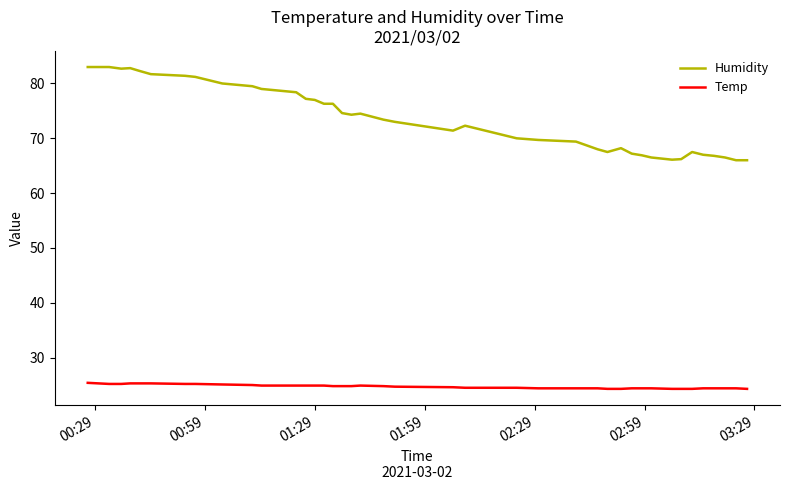

List the series in order of their overall mean, highest first.

Humidity, Temp